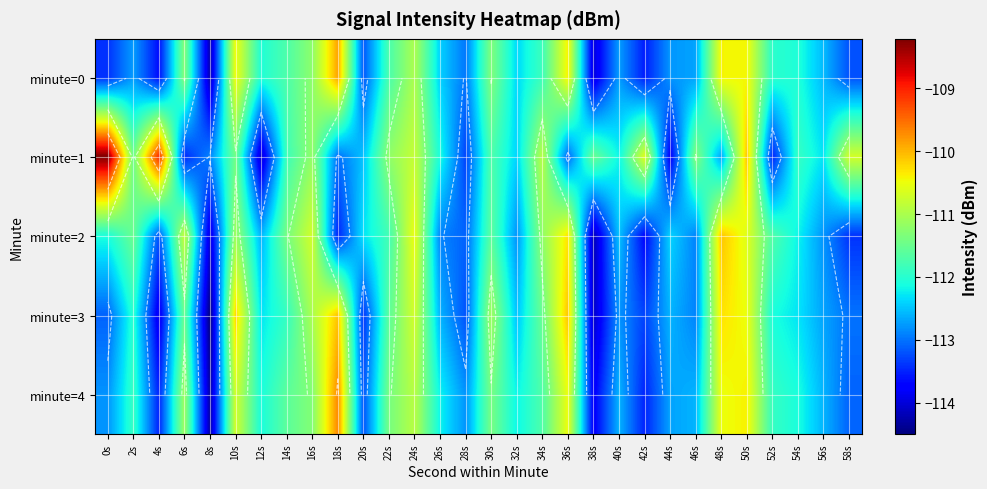

Which series has the largest total across all categories?

minute=1